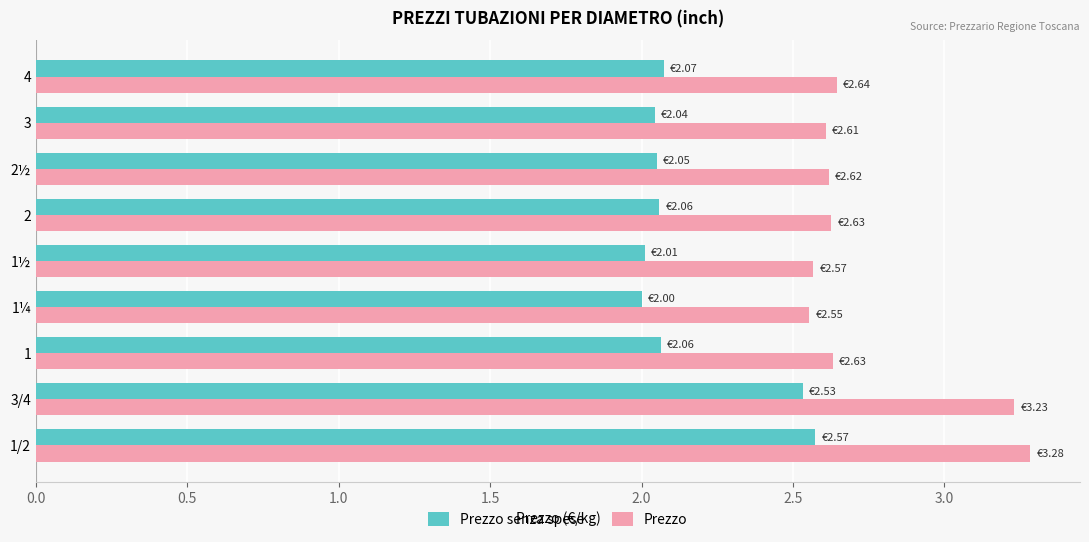

What is the difference between the second highest and second lowest values in the Prezzo senza spese series?

0.5